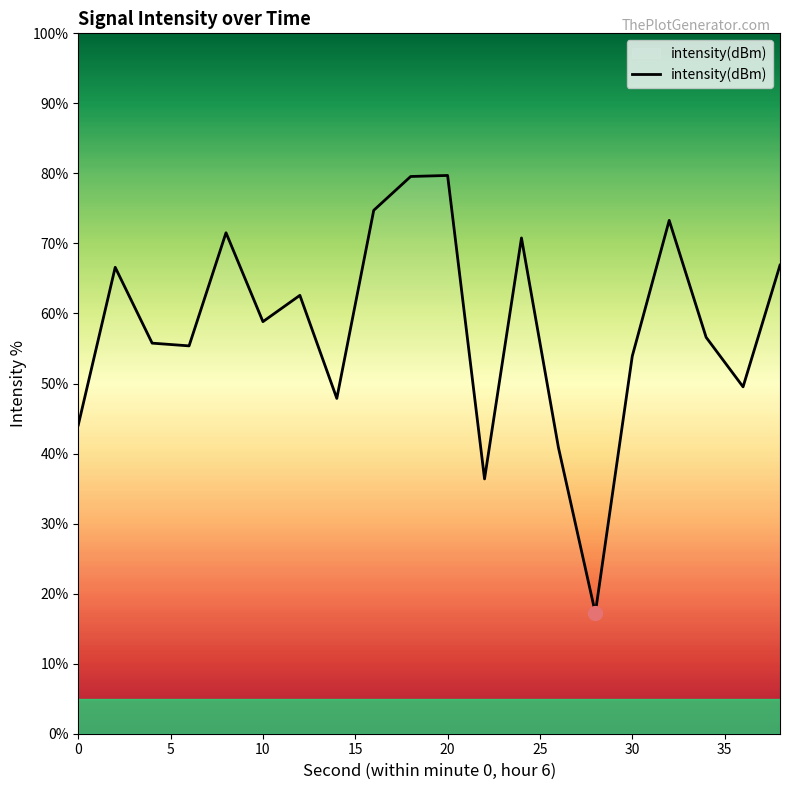

What is the maximum value shown in the chart?

79.7